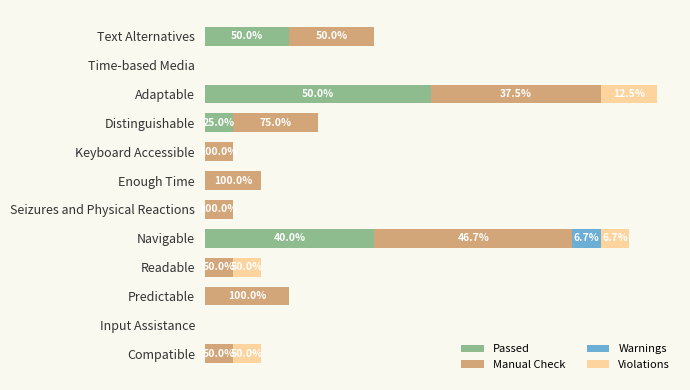

What are all the series names shown in the legend?

Passed, Manual Check, Warnings, Violations